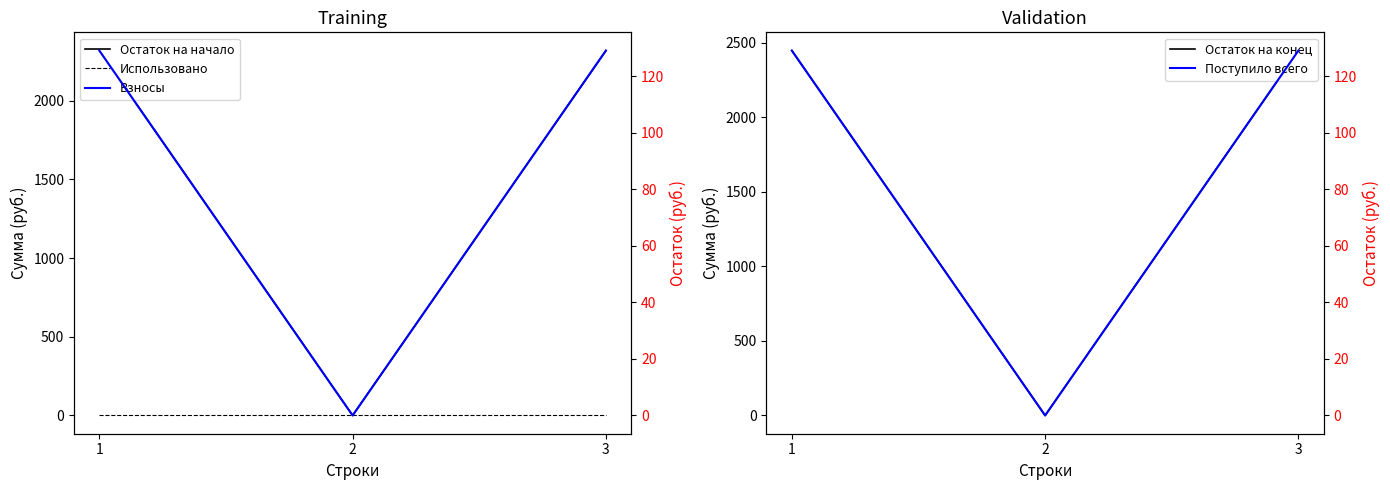

The value of Остаток на конец at 3 is 557.2. True or false?

False